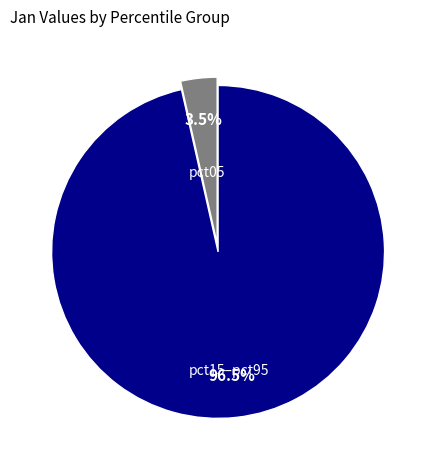

Combined, what portion of the pie is pct05 and pct15–pct95?

100.0%